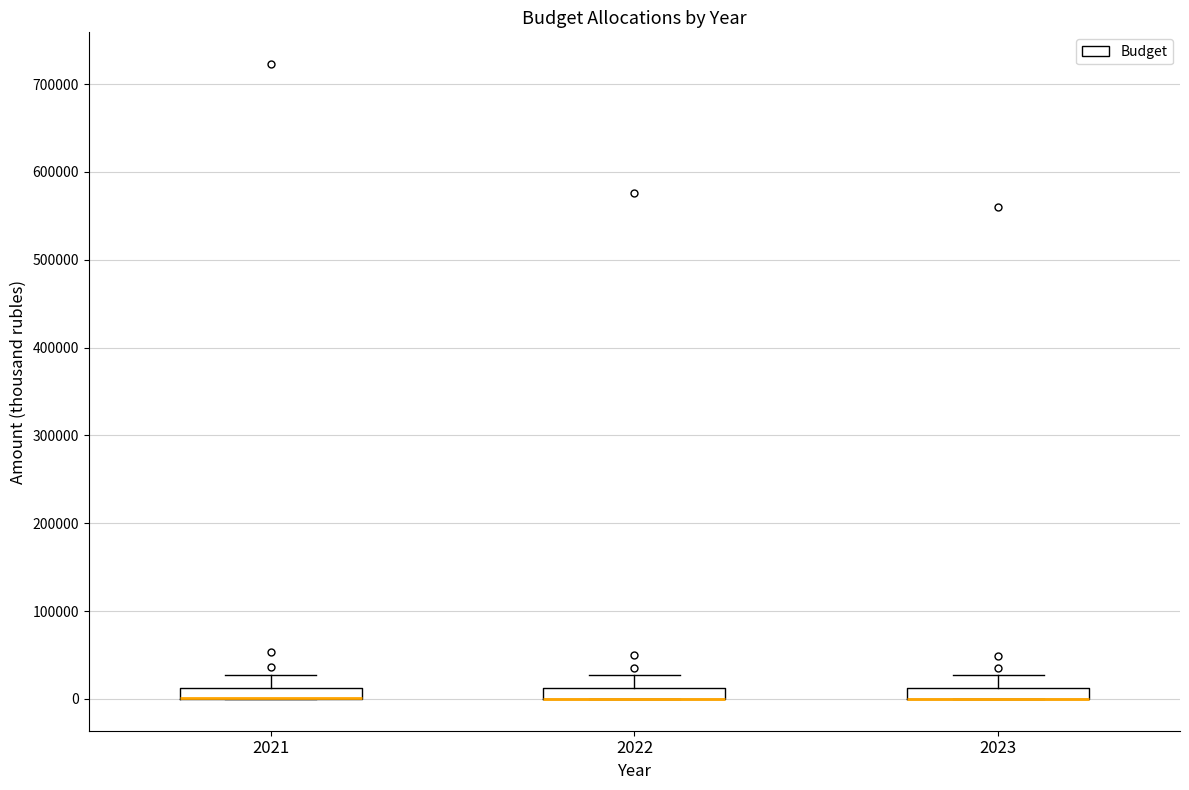

Where does the upper whisker of the box at x = 2023 end on the y-axis? The values are not printed on the chart, so give them approximately, as read against the axis.

30000